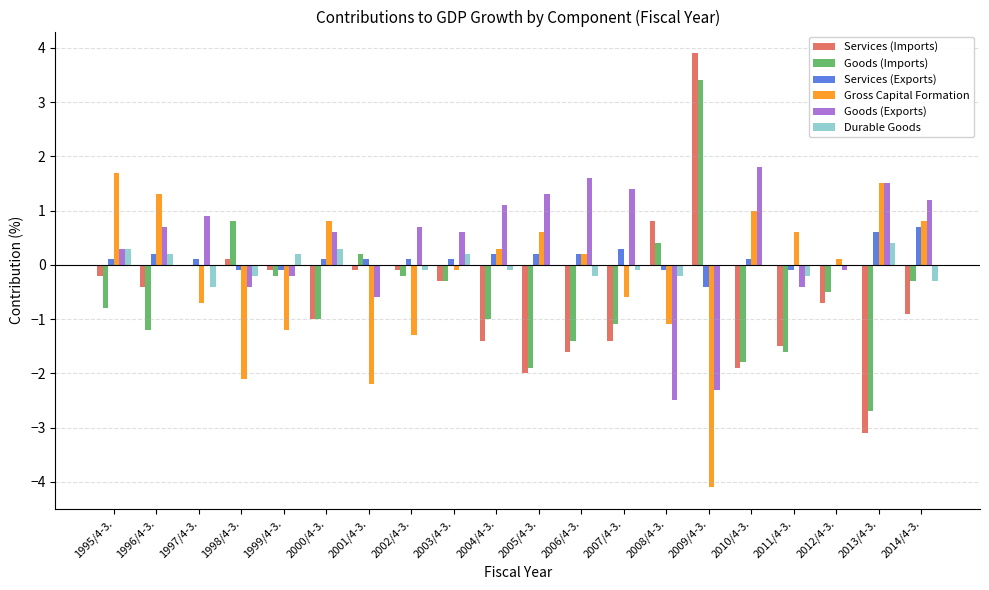

True or false: Services (Imports) has a value of 0.0 at 1997/4-3..

True